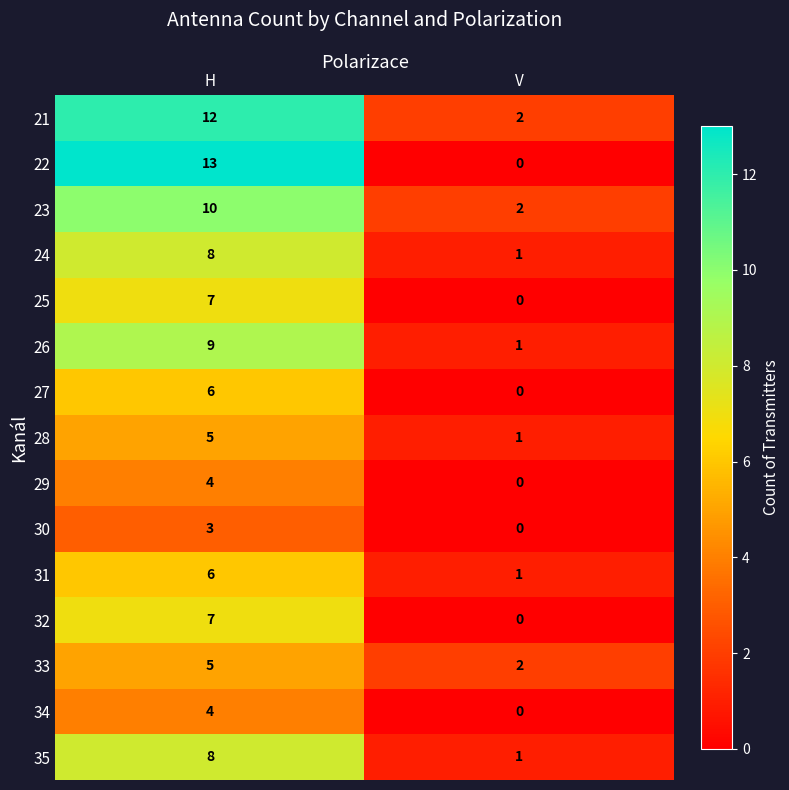

What is the sum of the 22 values at H and V?

13